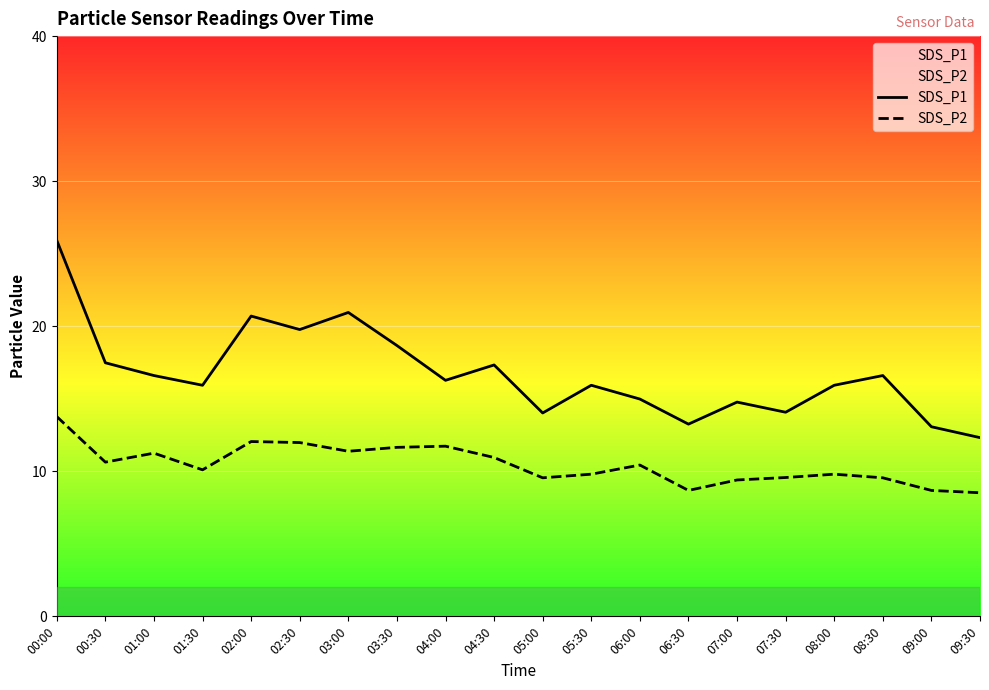

True or false: SDS_P1 and SDS_P2 cross at least once.

False